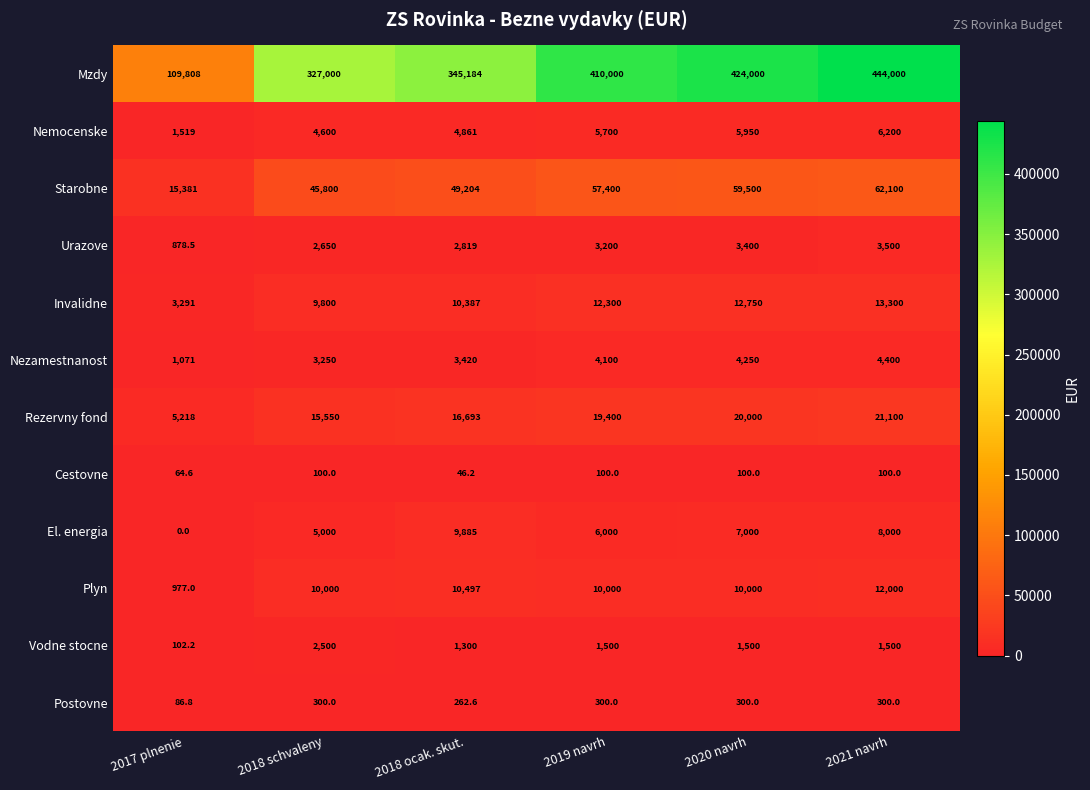

What is the average value of the Rezervny fond series?

16326.8